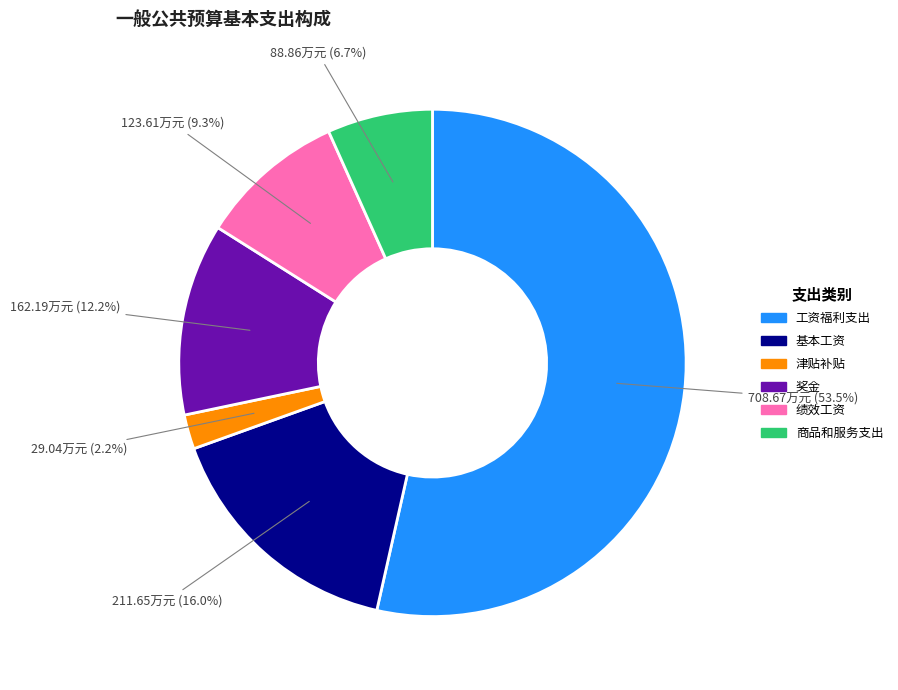

To the nearest percent, what percentage of the pie is 商品和服务支出?

7%